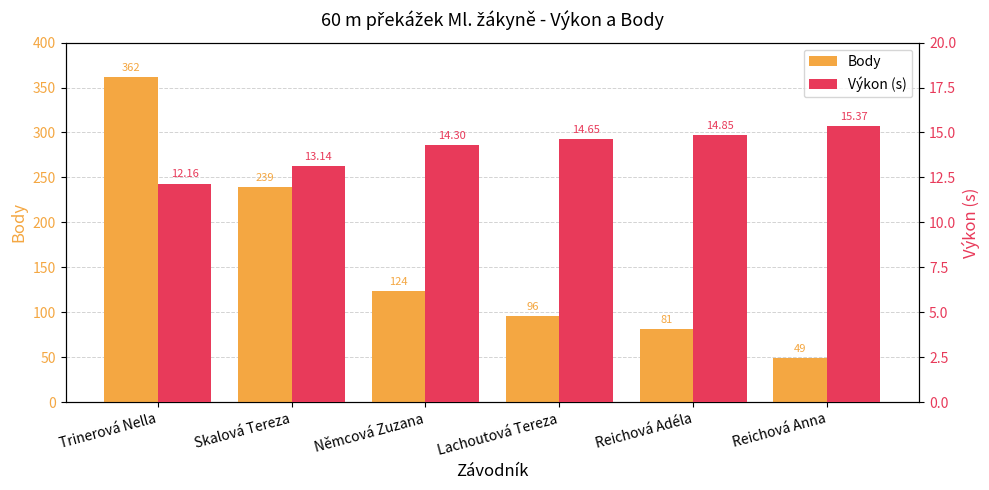

Which category has the lowest value across all series?

Trinerová Nella